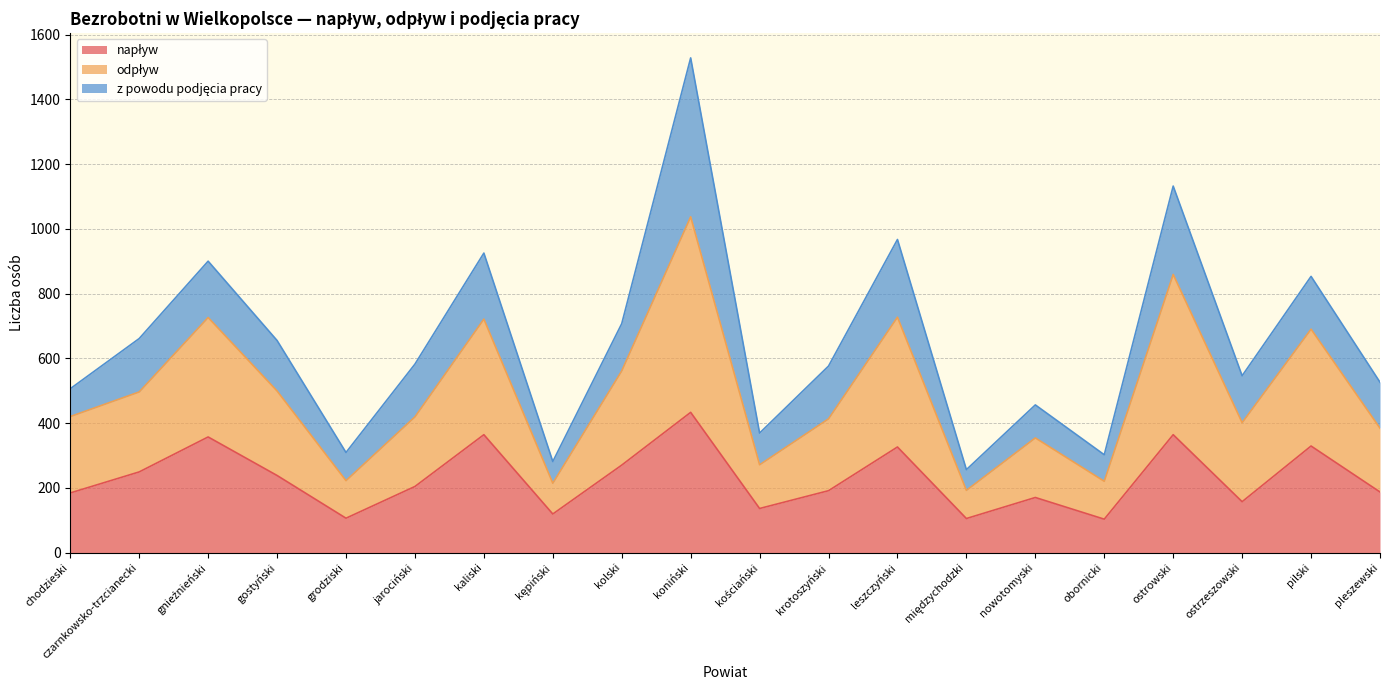

Which series has the largest total across all categories?

odpływ